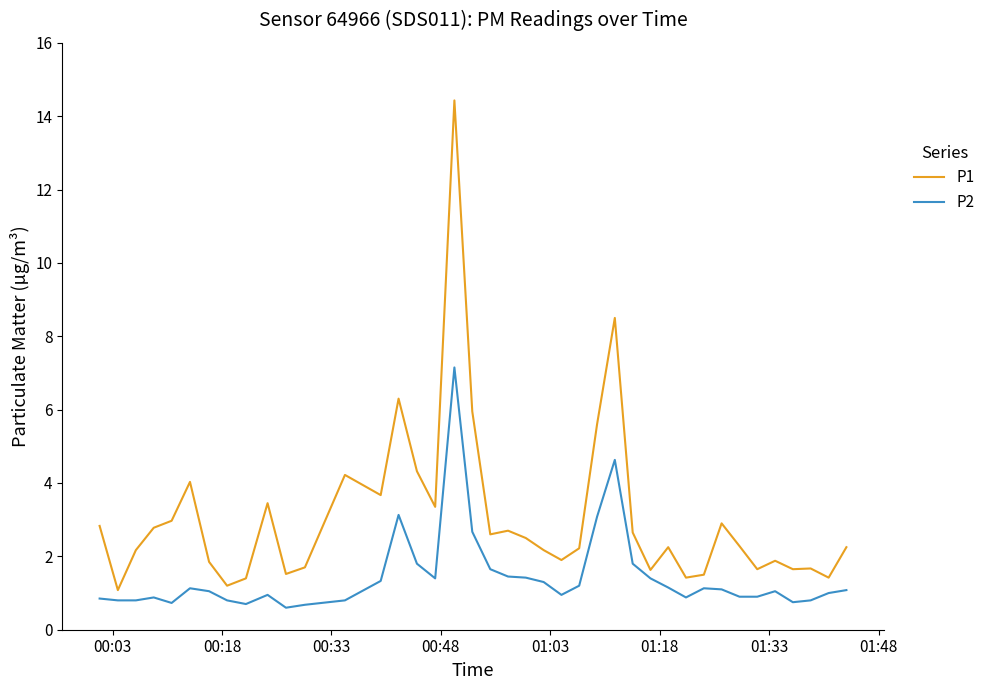

What is the maximum value shown in the chart?

14.4